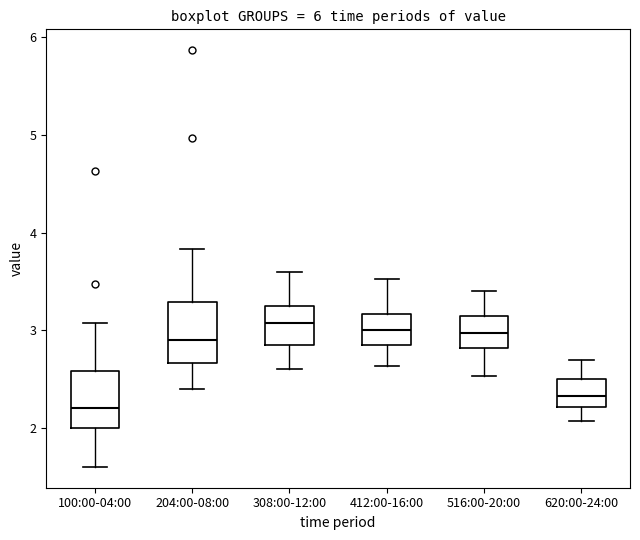

Reading left to right, transcribe this box plot: for each box, give where its median line is, the range the box spans, and where its two whiskers end, as read against the y-axis. The values are not printed on the chart, so give them approximately, as read against the axis.

100:00-04:00: median 2.2, box 2.0 to 2.6, whiskers 1.6 to 3.1
204:00-08:00: median 2.9, box 2.7 to 3.3, whiskers 2.4 to 3.8
308:00-12:00: median 3.1, box 2.9 to 3.3, whiskers 2.6 to 3.6
412:00-16:00: median 3.0, box 2.9 to 3.2, whiskers 2.6 to 3.5
516:00-20:00: median 3.0, box 2.8 to 3.2, whiskers 2.5 to 3.4
620:00-24:00: median 2.3, box 2.2 to 2.5, whiskers 2.1 to 2.7